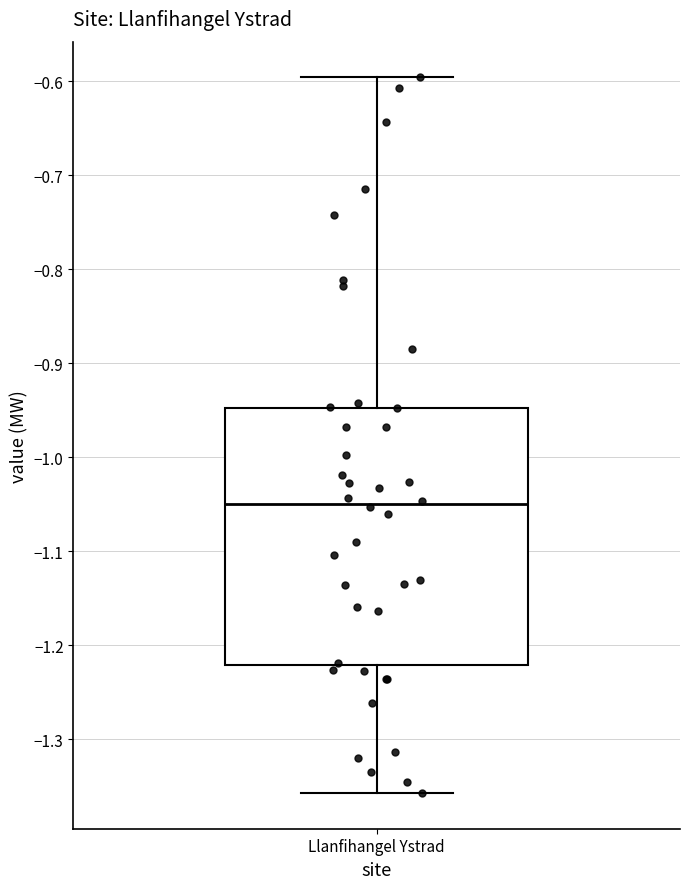

Read this box plot against the y-axis: the position of the median line, the range covered by the box, and the ends of both whiskers. The values are not printed on the chart, so give them approximately, as read against the axis.

median -1.05, box -1.22 to -0.95, whiskers -1.36 to -0.60